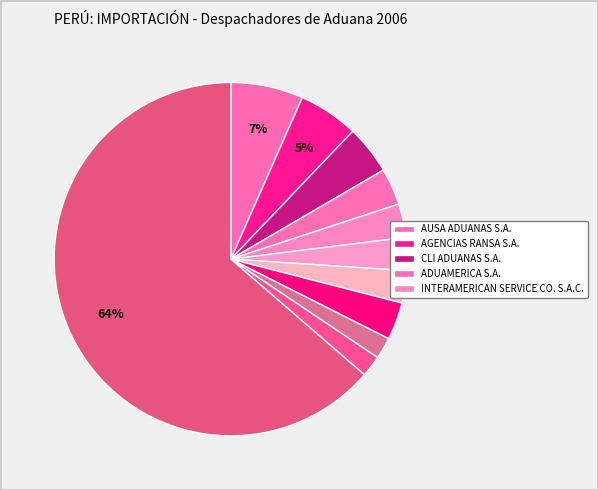

How many slices are in this pie chart?

11